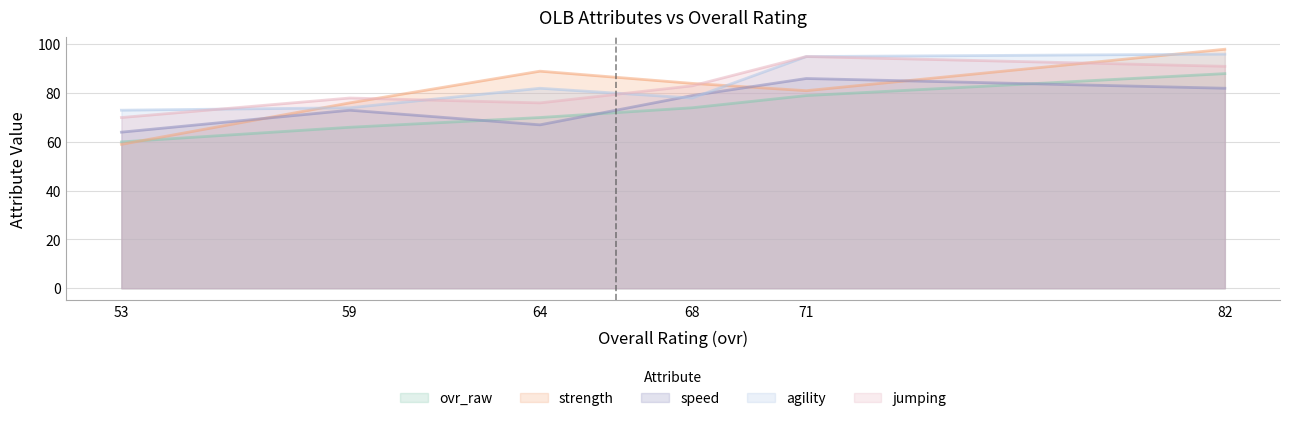

The value of speed at 64 is 27. True or false?

False